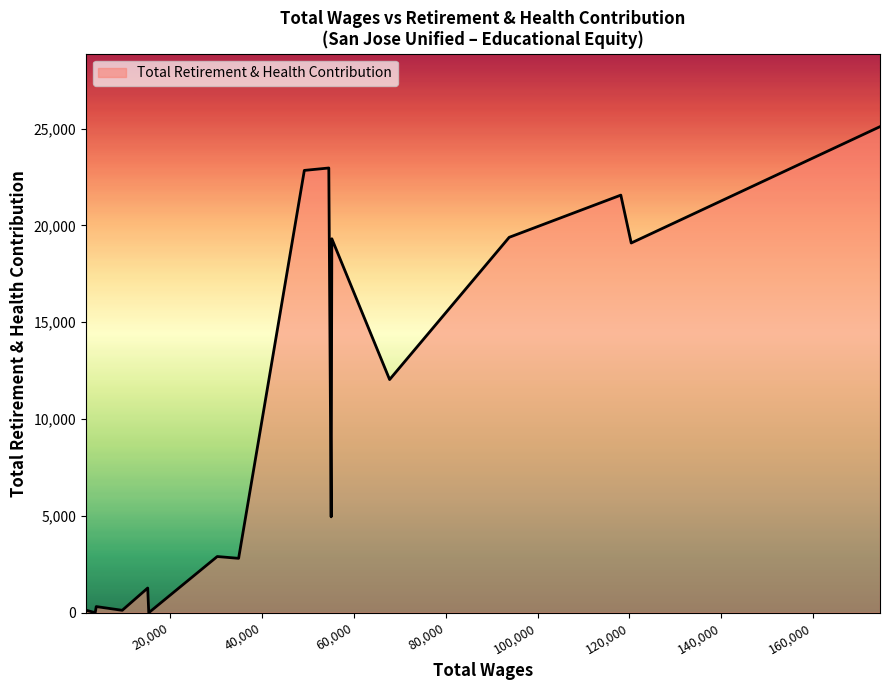

What is the maximum value shown in the chart?

25102